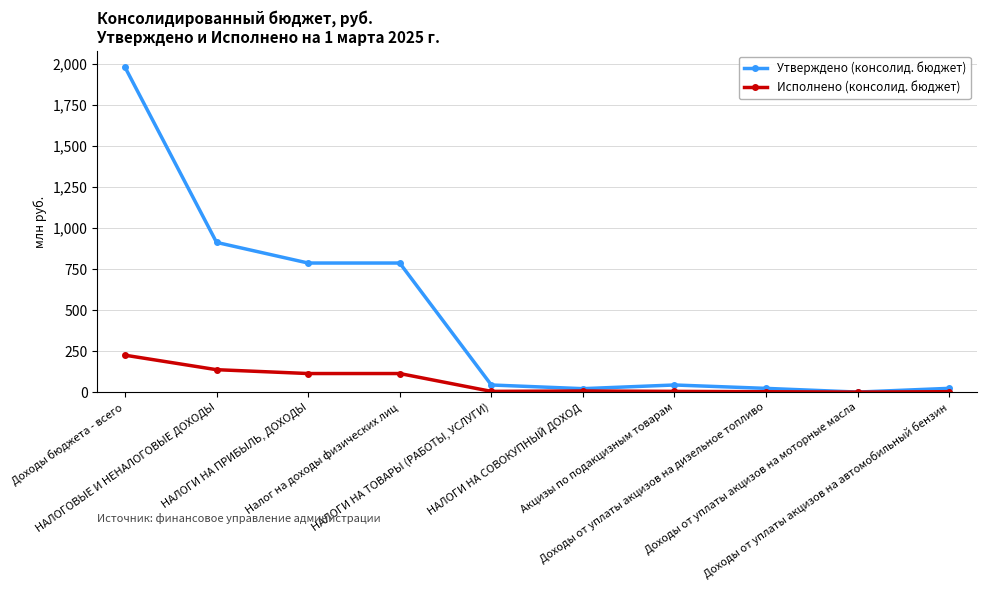

Rank the series at НАЛОГИ НА ПРИБЫЛЬ, ДОХОДЫ from lowest to highest value.

Исполнено (консолид. бюджет), Утверждено (консолид. бюджет)